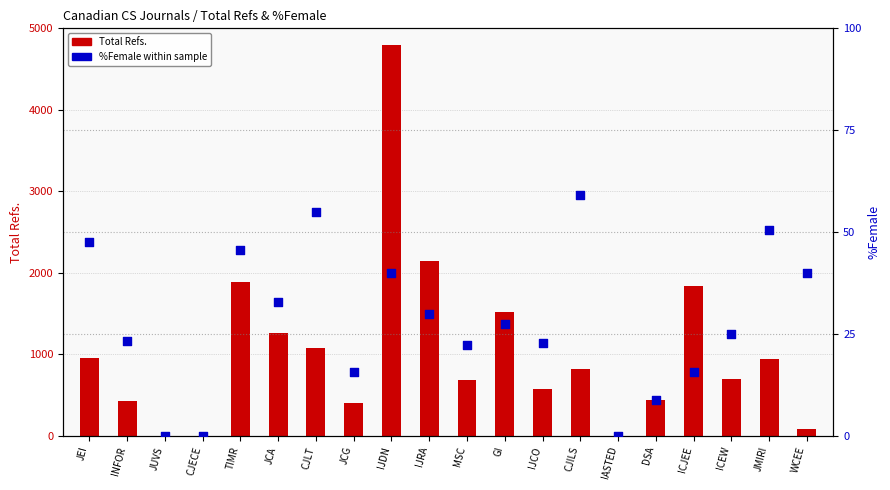

Which series reaches the maximum Y coordinate?

Total Refs.